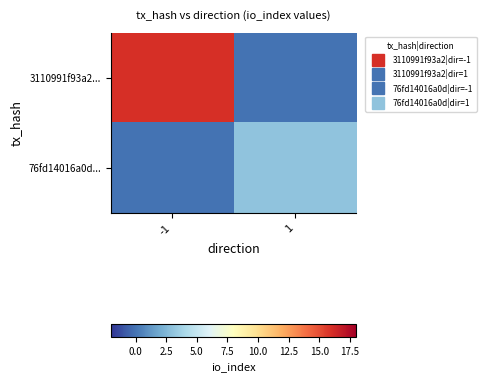

Reading left to right, list all the values displayed in this chart.

3110991f93a2...: -1=16	1=0
76fd14016a0d...: -1=0	1=3